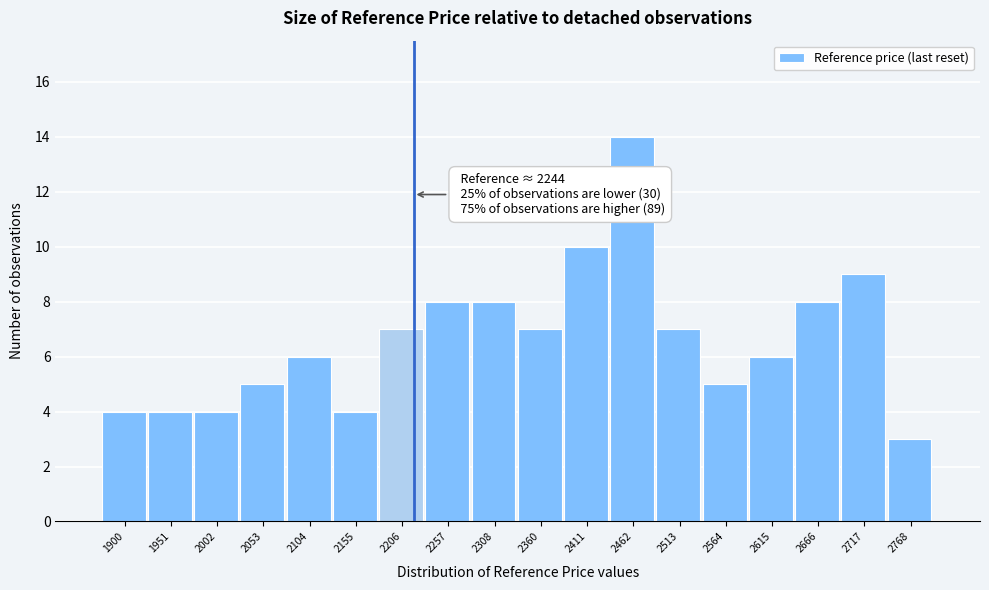

Reading left to right, extract all data points from this chart.

1900=4	1951=4	2002=4	2053=5	2104=6	2155=4	2206=7	2257=8	2308=8	2360=7	2411=10	2462=14	2513=7	2564=5	2615=6	2666=8	2717=9	2768=3